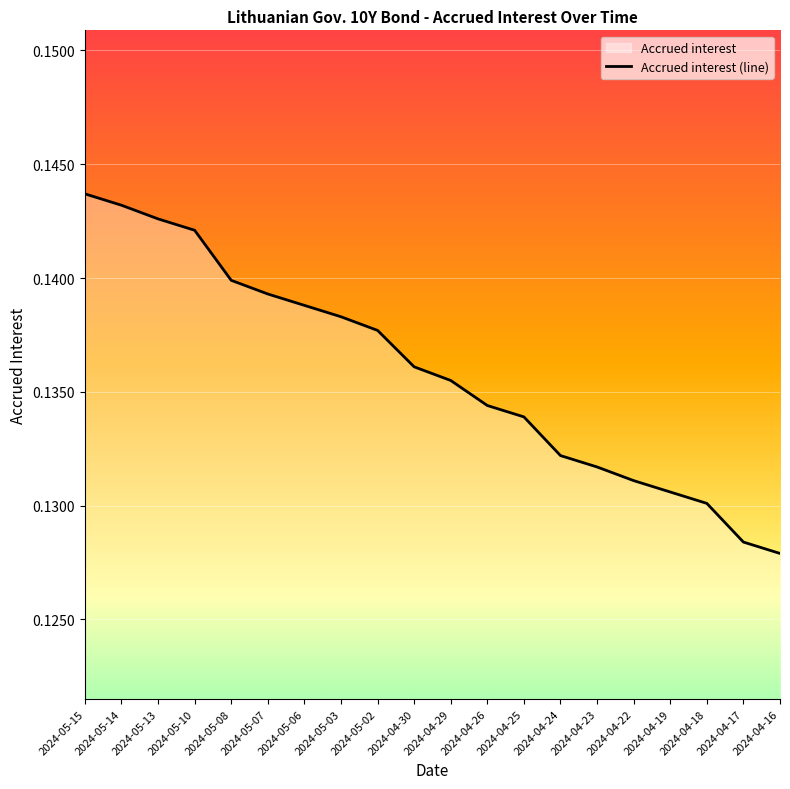

What is the label of the 11th point from the left?

2024-04-29